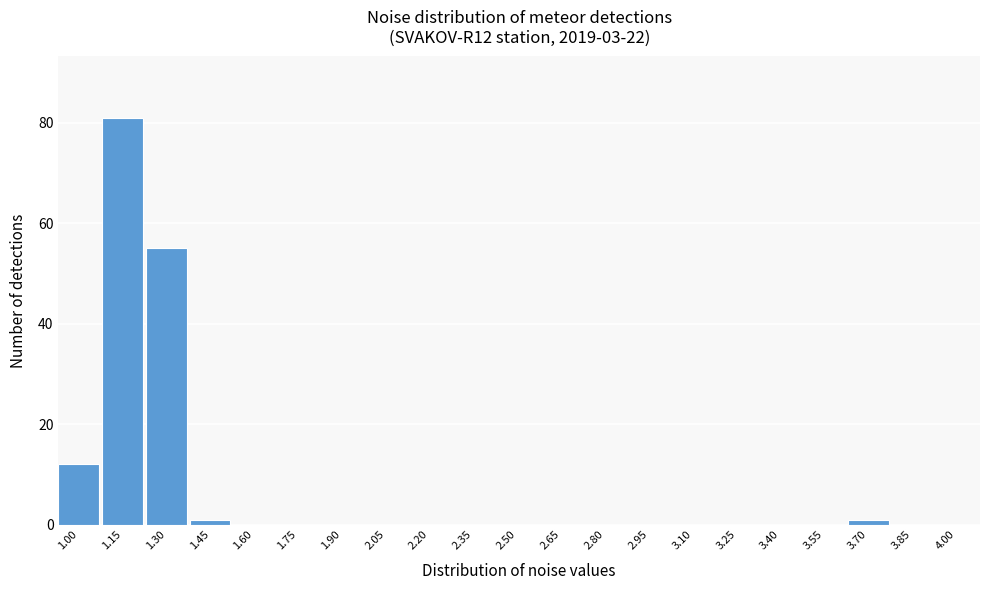

Reading left to right, list all the values displayed in this chart.

1.00=12	1.15=81	1.30=55	1.45=1	1.60=0	1.75=0	1.90=0	2.05=0	2.20=0	2.35=0	2.50=0	2.65=0	2.80=0	2.95=0	3.10=0	3.25=0	3.40=0	3.55=0	3.70=1	3.85=0	4.00=0